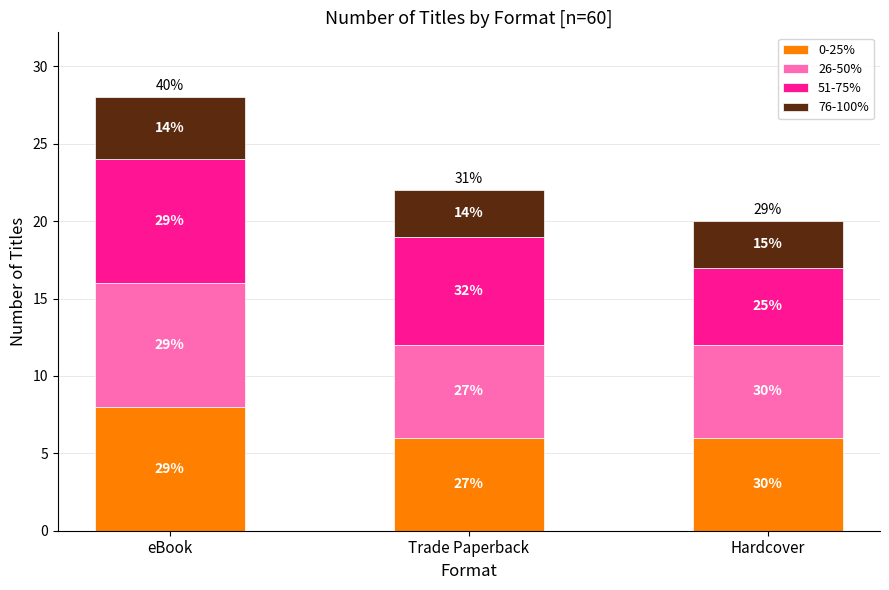

What is the label of the 1st bar from the left?

eBook